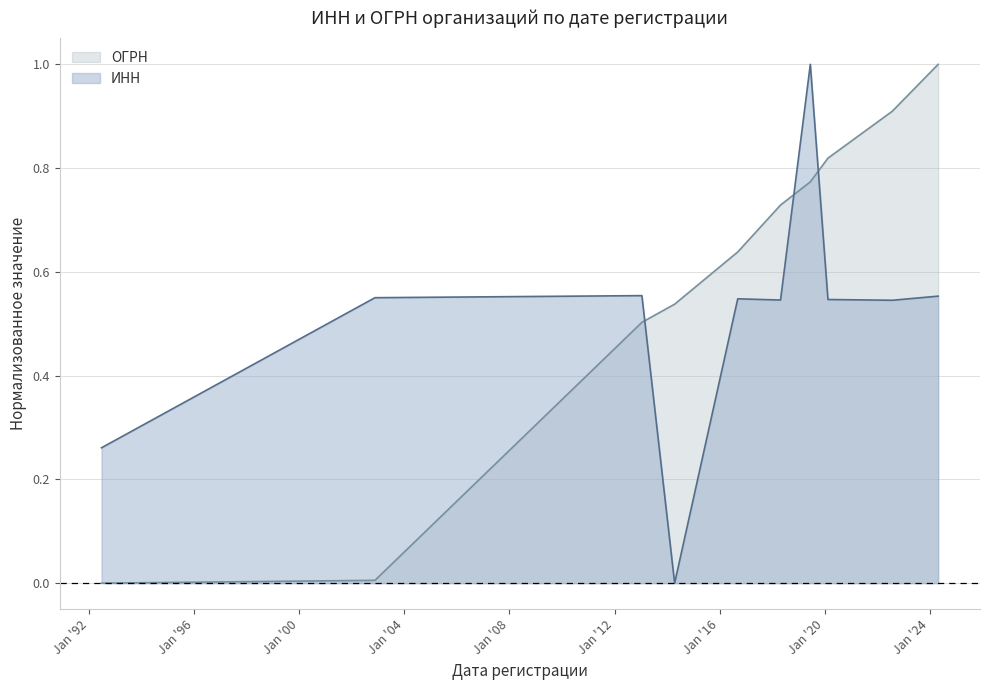

How many interior local peaks does the ИНН series have?

3